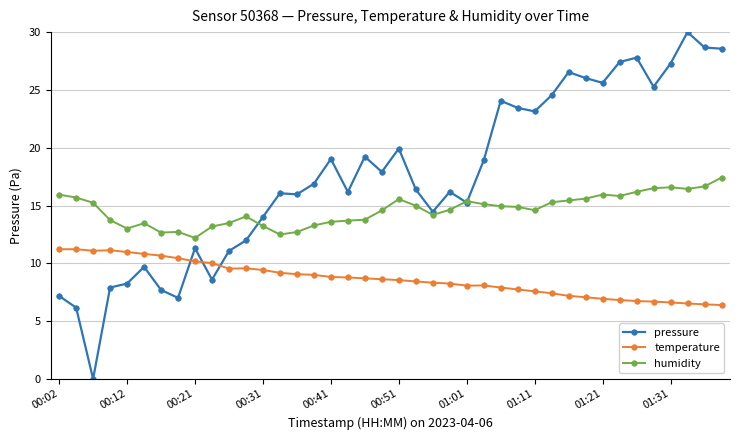

Which series has the largest range (max minus min)?

pressure